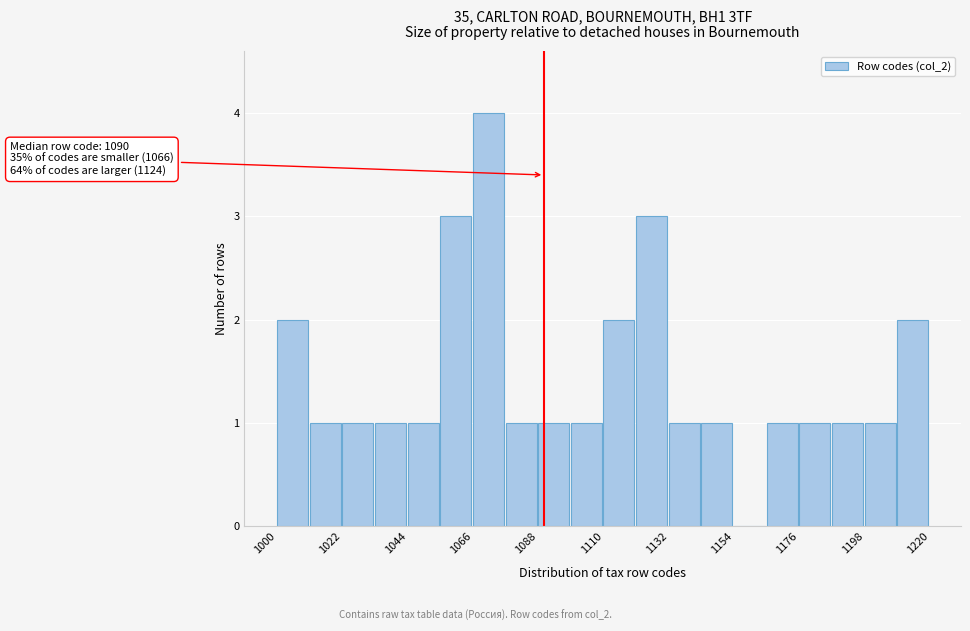

Read against the x-axis, roughly where is the centre of the tallest bar?

1070